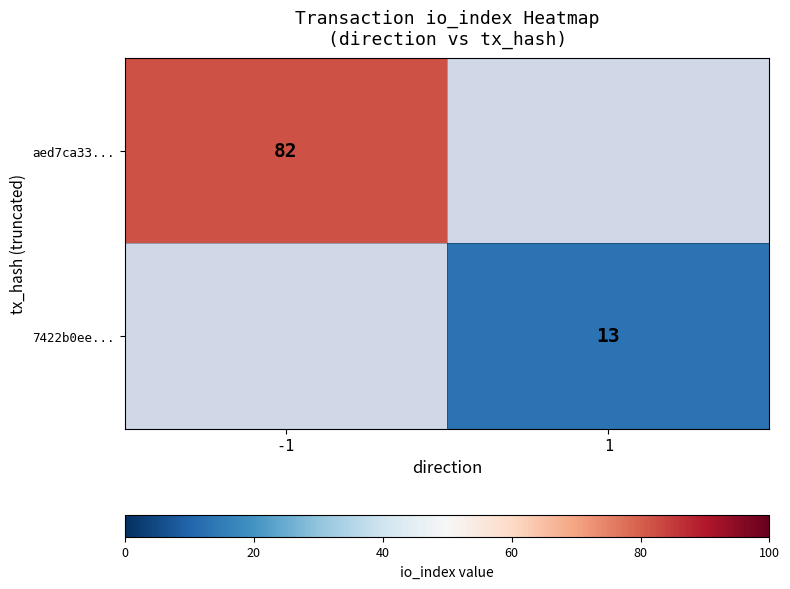

Is it true that aed7ca33... equals 21 at -1?

False